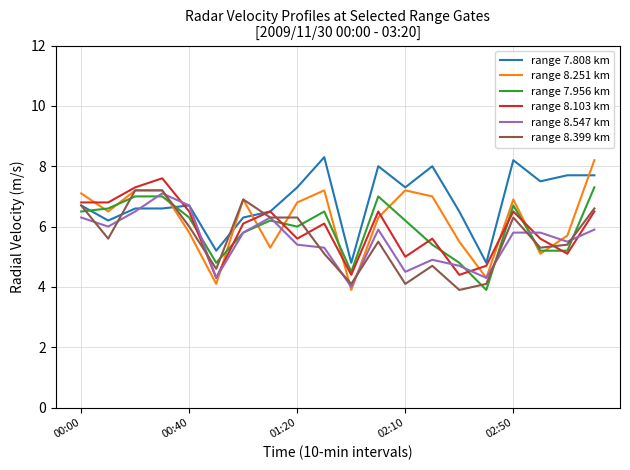

True or false: range 8.547 km has more than 2 interior local peaks.

True